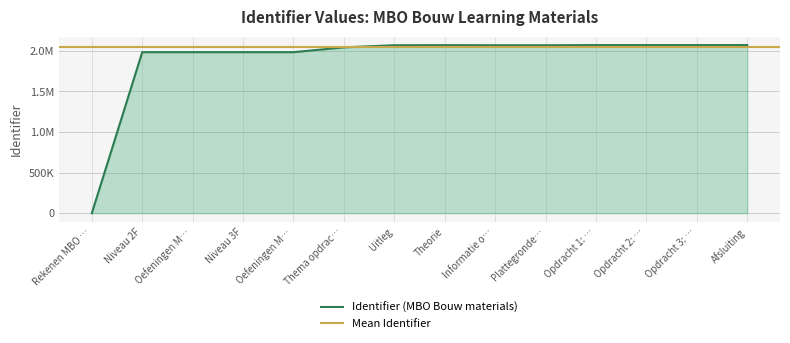

Is it true that the value at Theorie is 2848430?

False